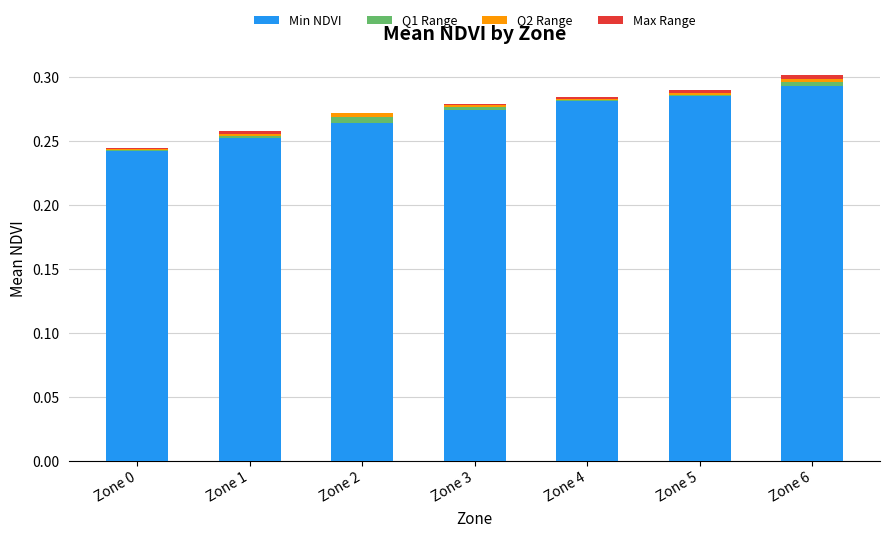

What is the sum of all Min NDVI values?

1.9